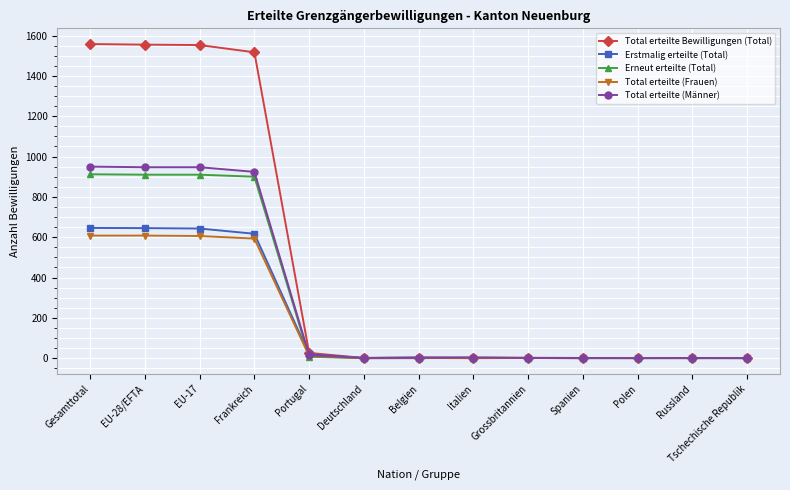

Which series has the widest spread of values?

Total erteilte Bewilligungen (Total)